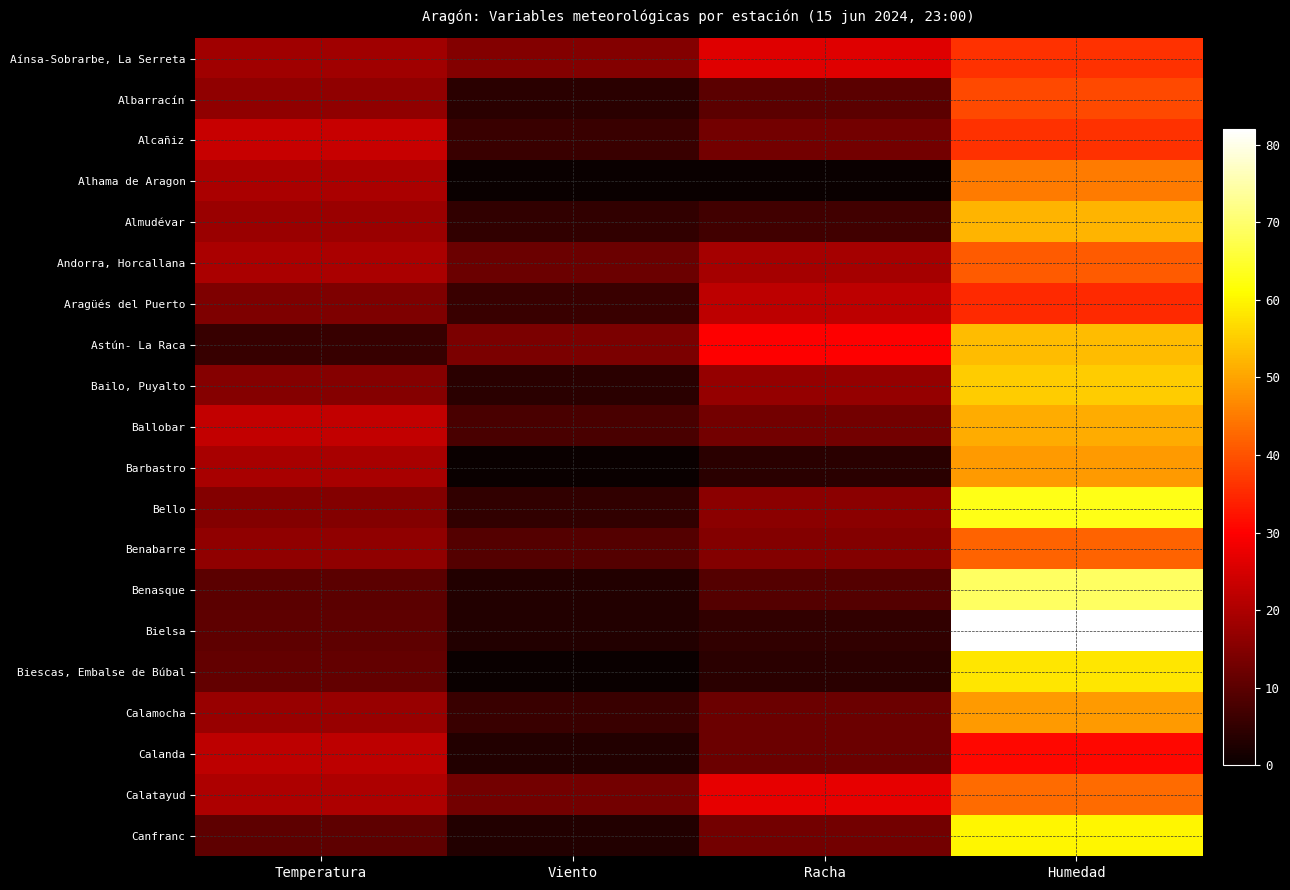

Which series has the widest spread of values?

Bielsa